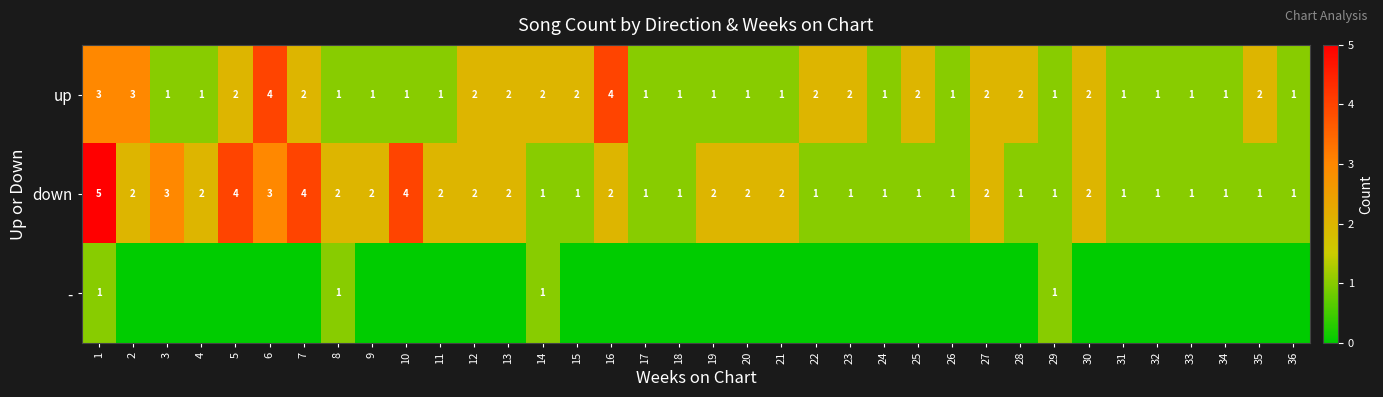

What is the difference between the maximum and minimum values in the up series?

3